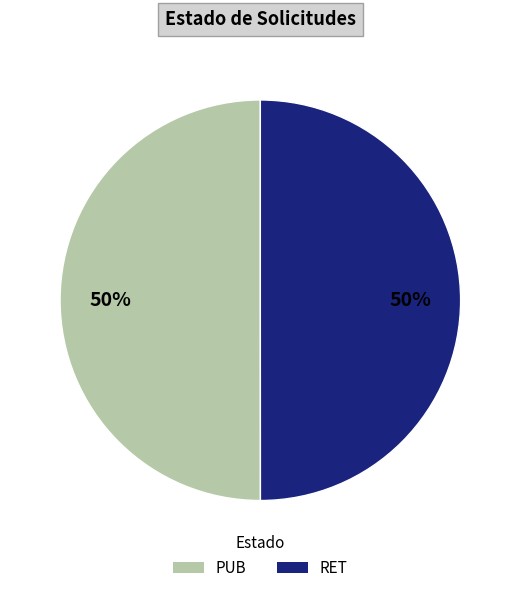

What is the ratio of the value at RET to the value at PUB?

1.0